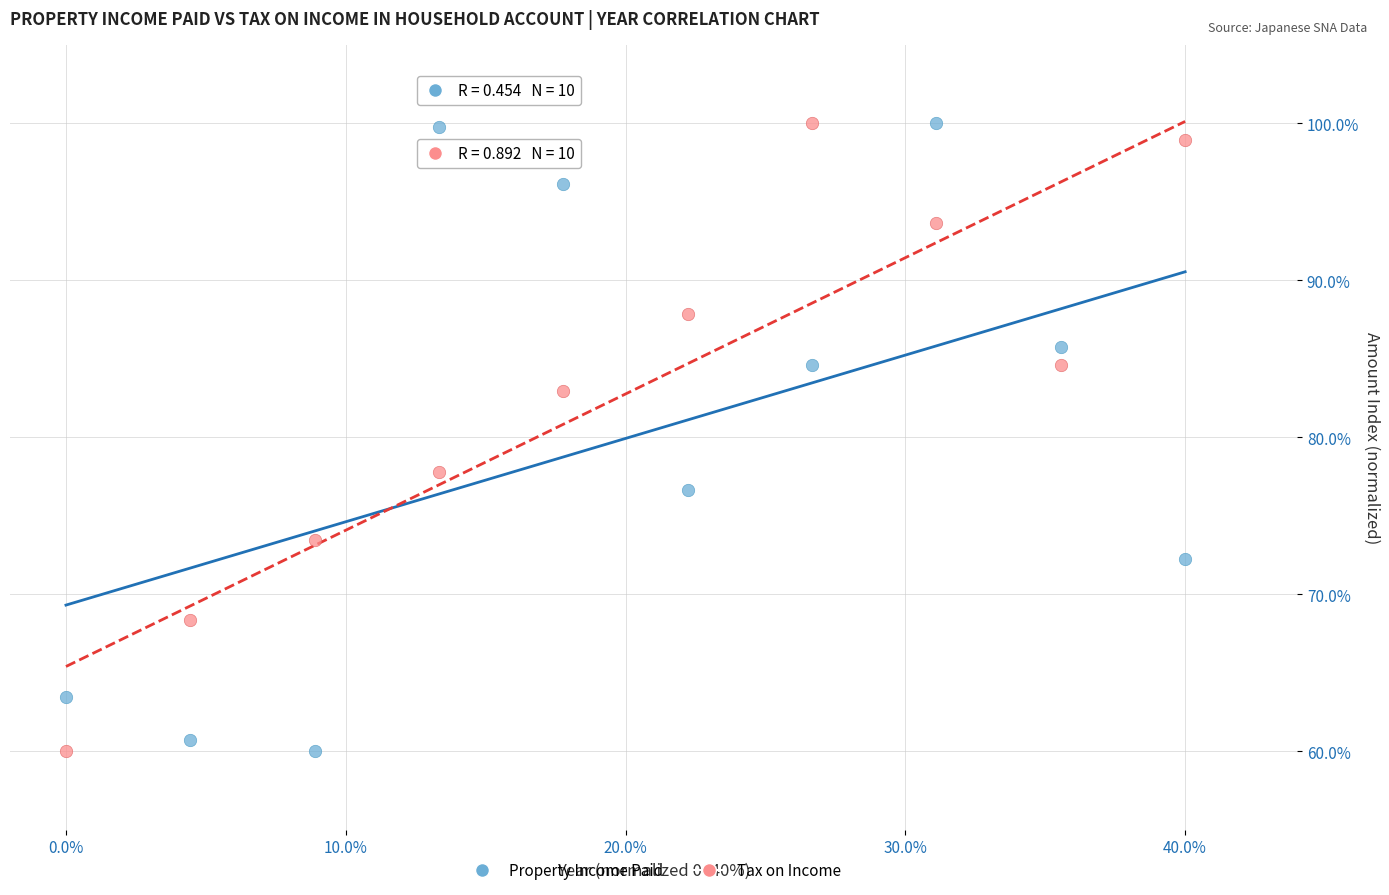

Across all data points, what is the range of Y values (max minus min)?

40.0